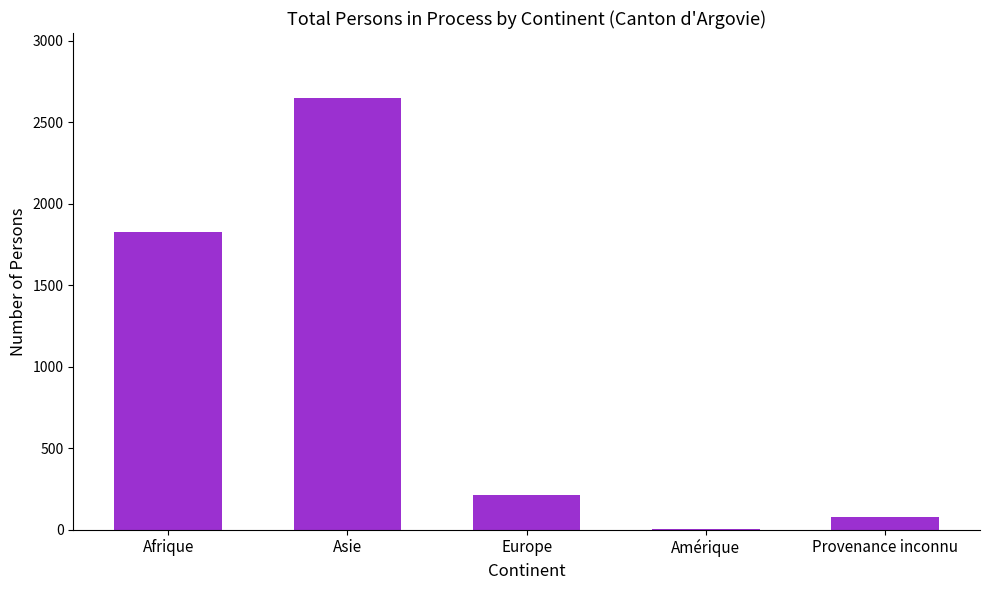

What is the average value?

954